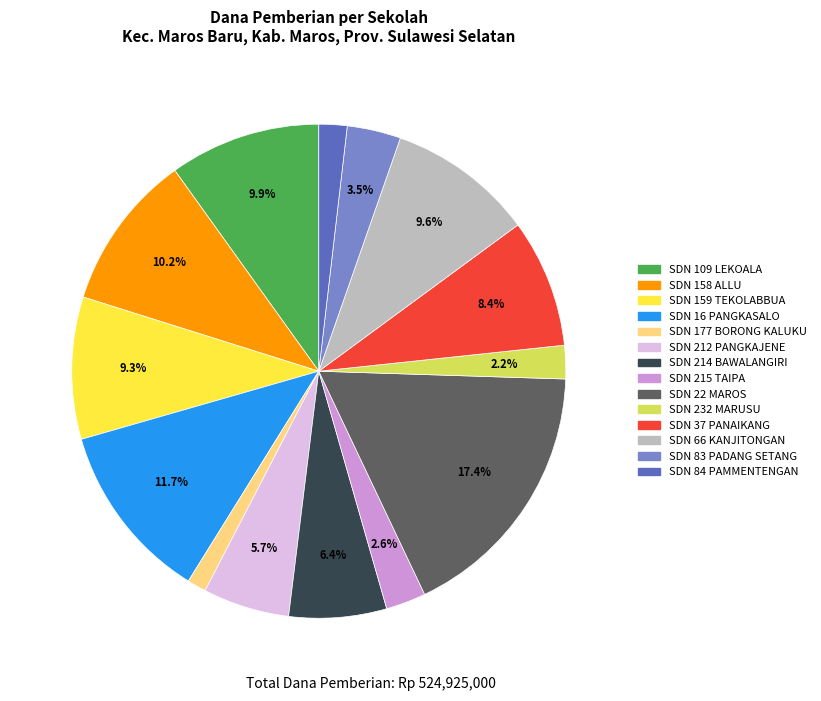

Is there any slice that represents more than half of the pie?

No